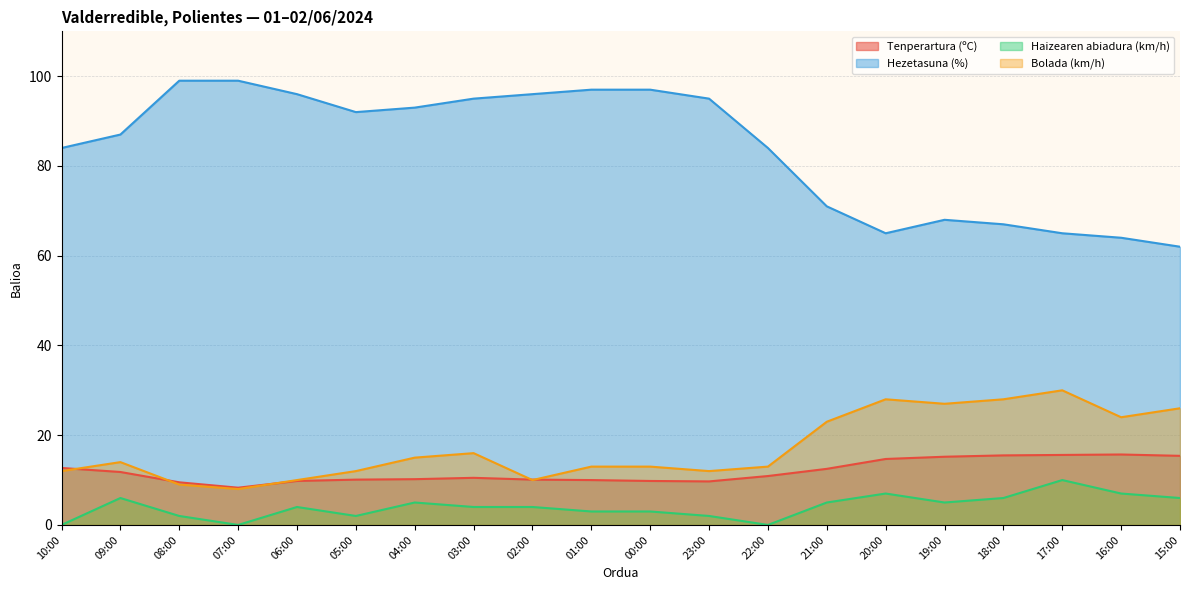

What is the total value across all series at 20:00?

114.7